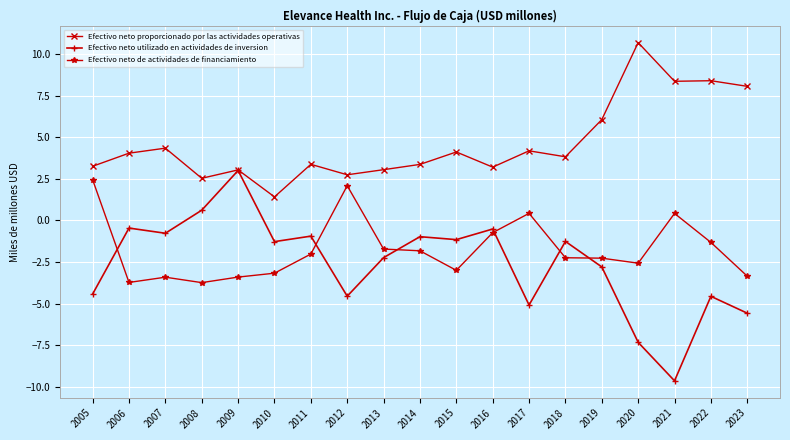

True or false: Efectivo neto proporcionado por las actividades operativas and Efectivo neto de actividades de financiamiento cross at least once.

False